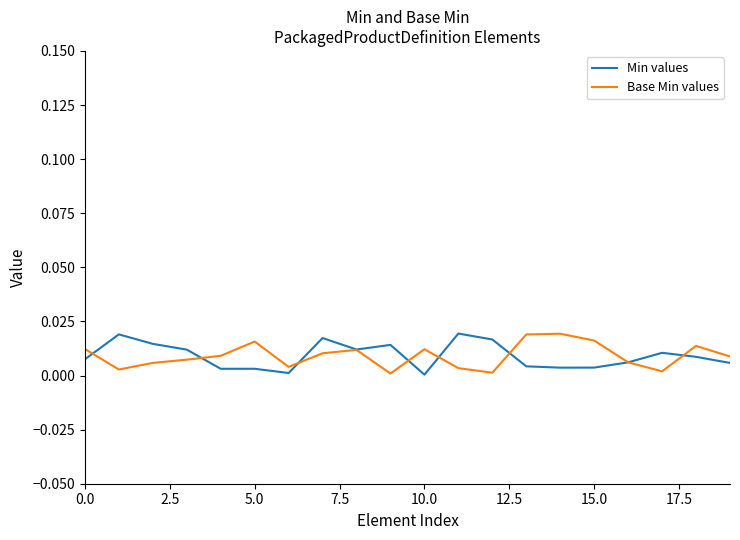

In Min values, how many points are lower than both neighbors (excluding endpoints)?

4